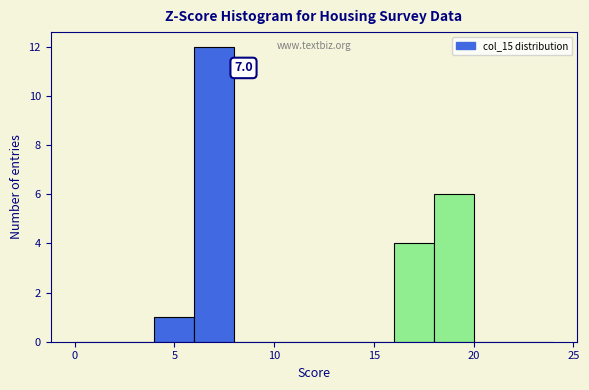

Which range on the x-axis has the tallest bar?

6 to 8